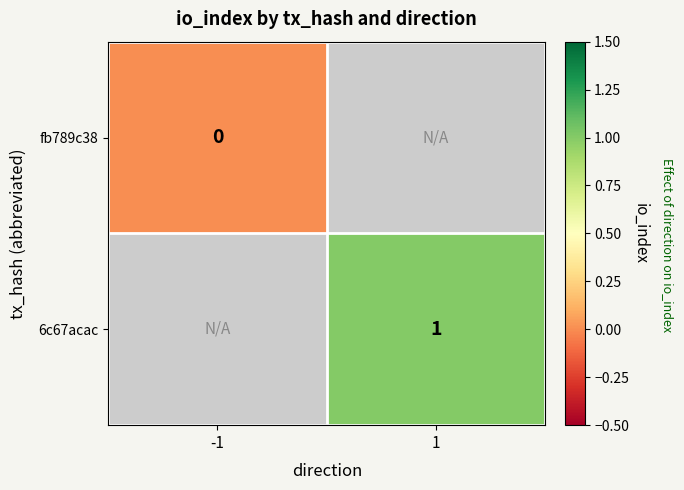

The value of 6c67acac at 1 is 2. True or false?

False